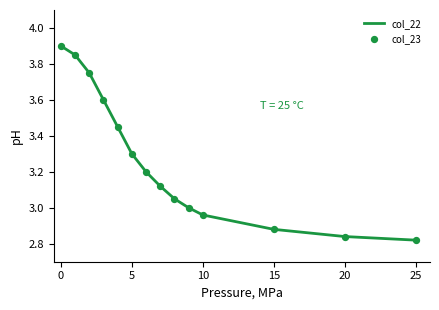

What is the difference between the maximum and minimum values?

1.1